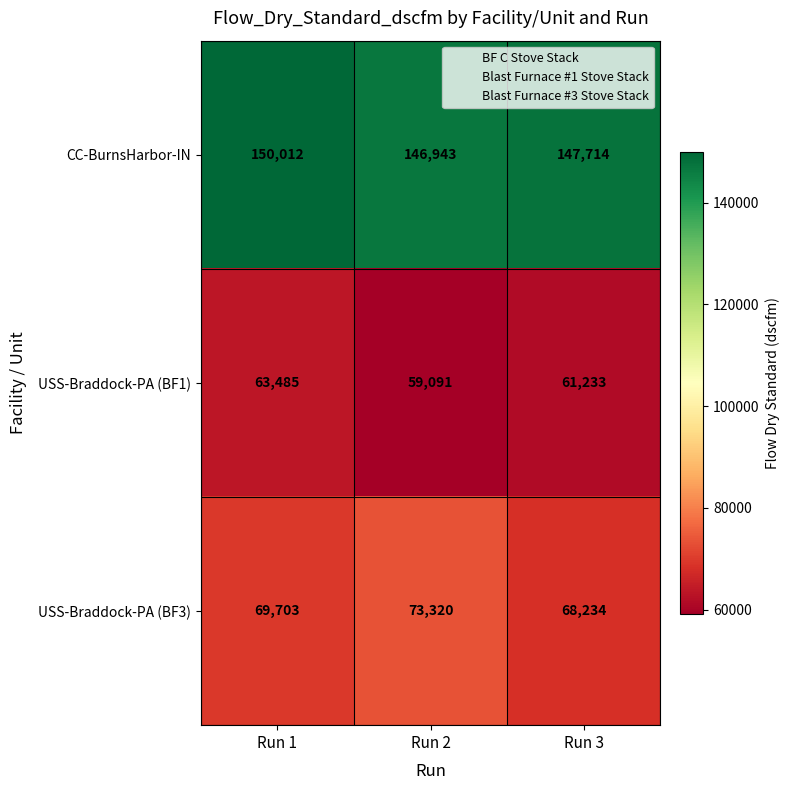

Which series has the largest total across all categories?

CC-BurnsHarbor-IN